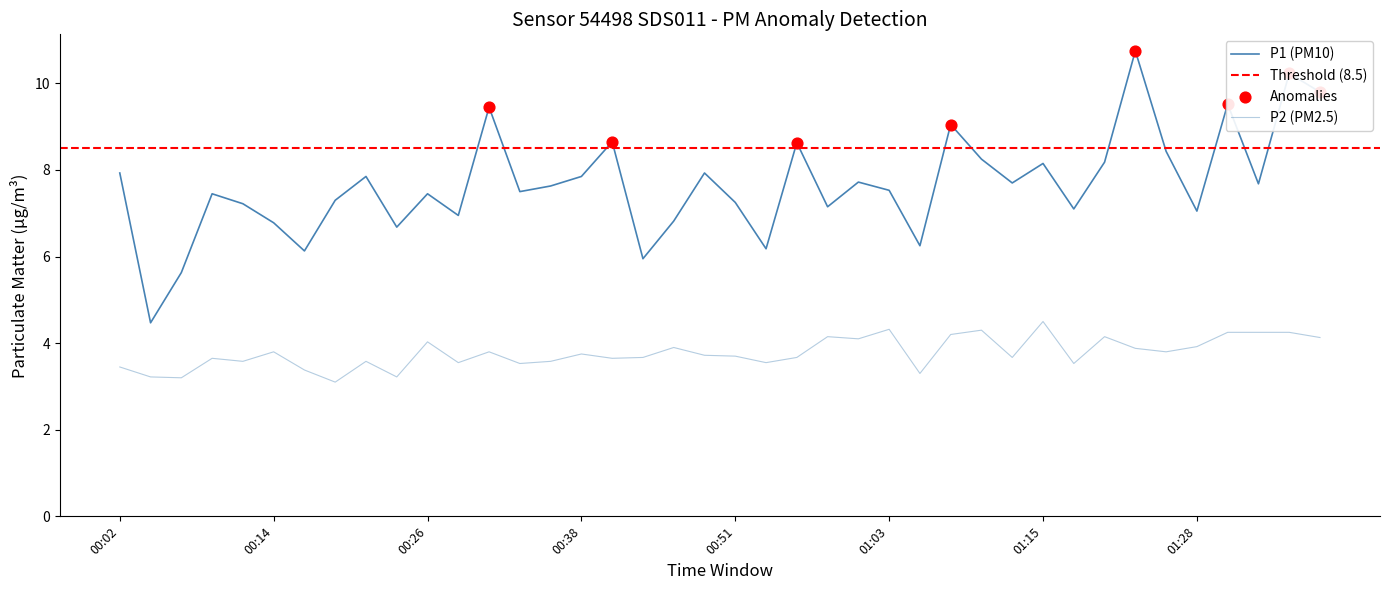

Which series has the widest spread of Y values?

P1